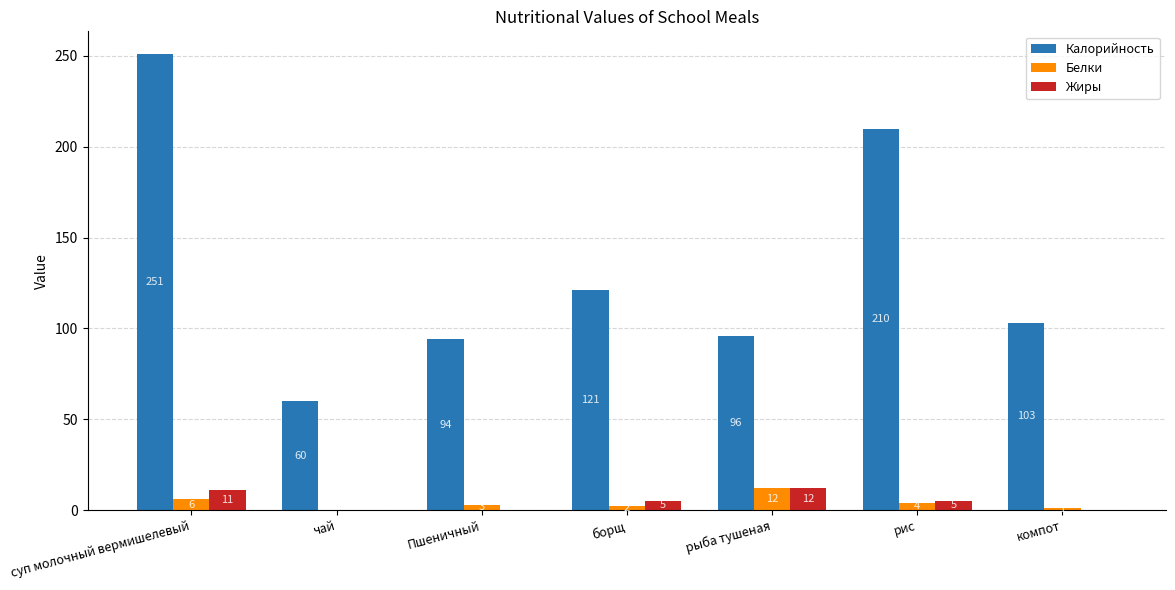

What is the sum of all Калорийность values?

935